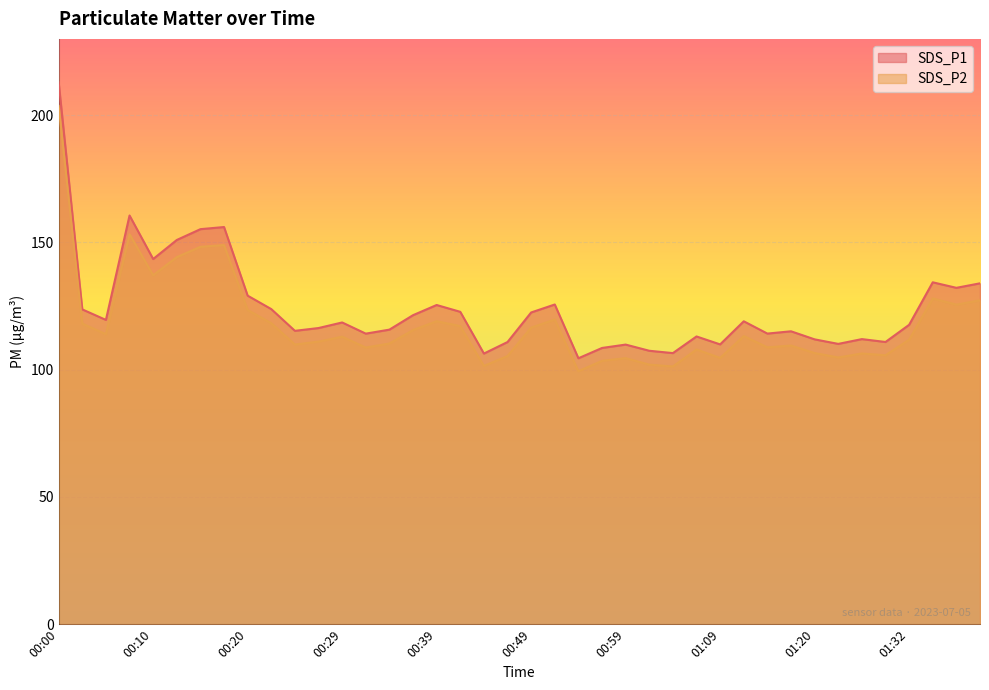

Where is the first local minimum for SDS_P1?

00:05